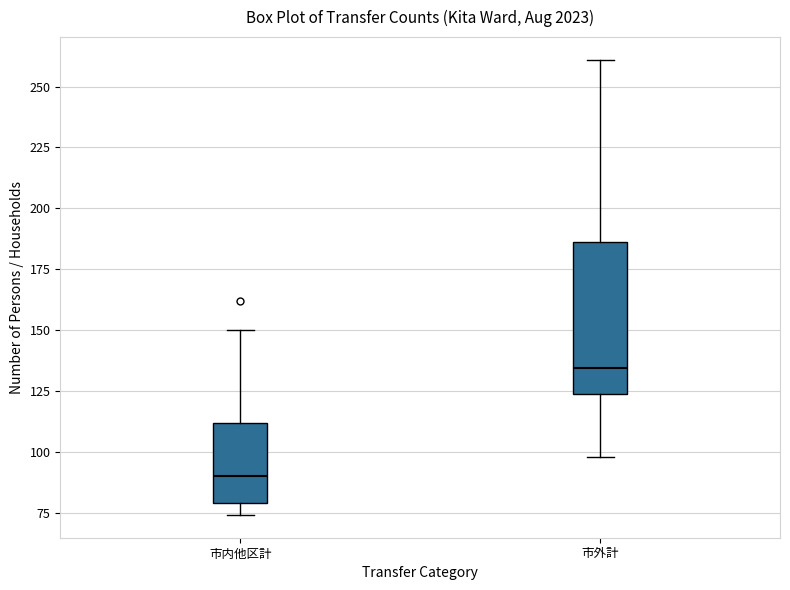

Which box has the lowest median line?

市内他区計